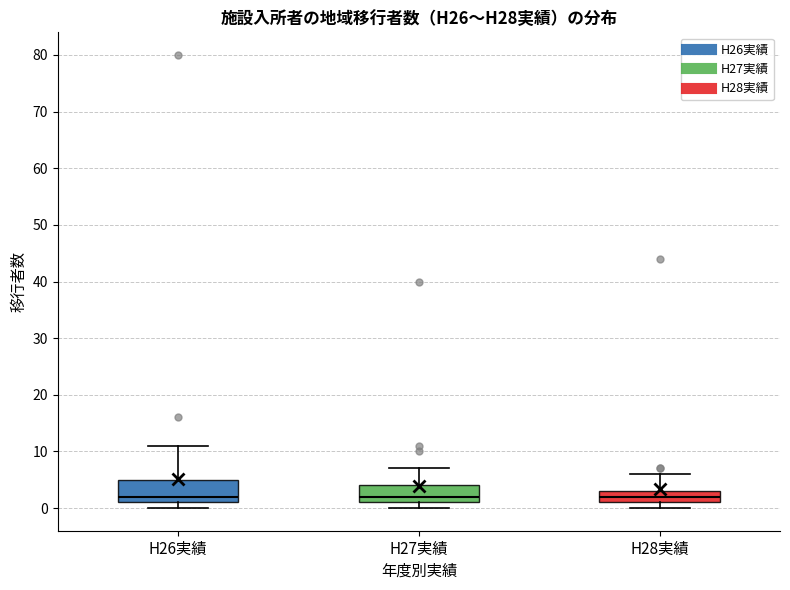

Where does the median line of the box for H28実績 sit on the y-axis? The values are not printed on the chart, so give them approximately, as read against the axis.

2